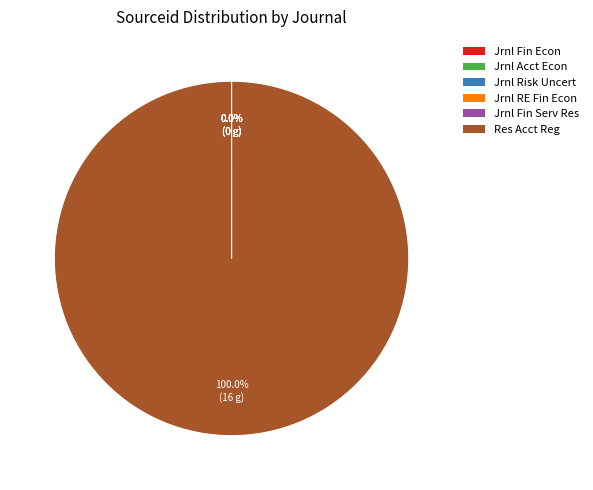

Is there a majority slice in this chart?

Yes